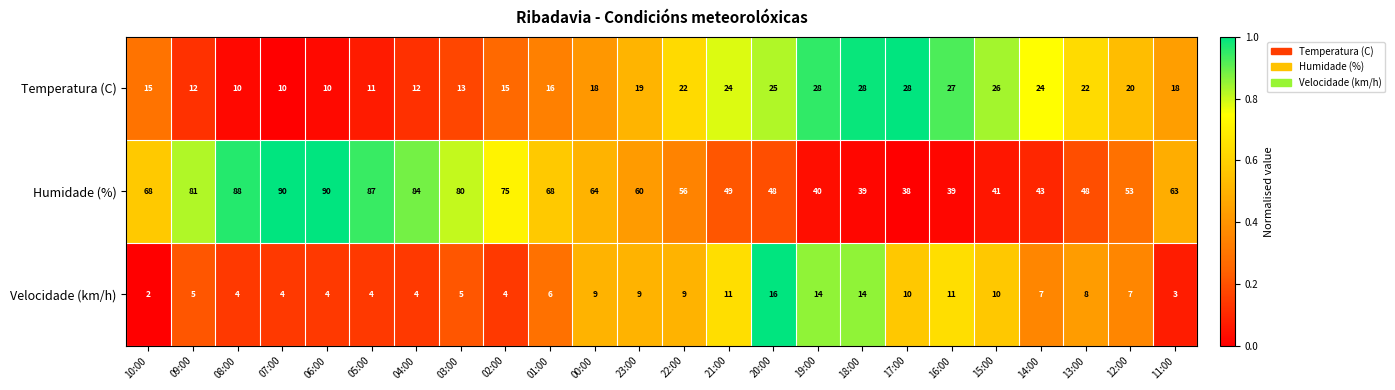

What is the greatest value displayed?

90